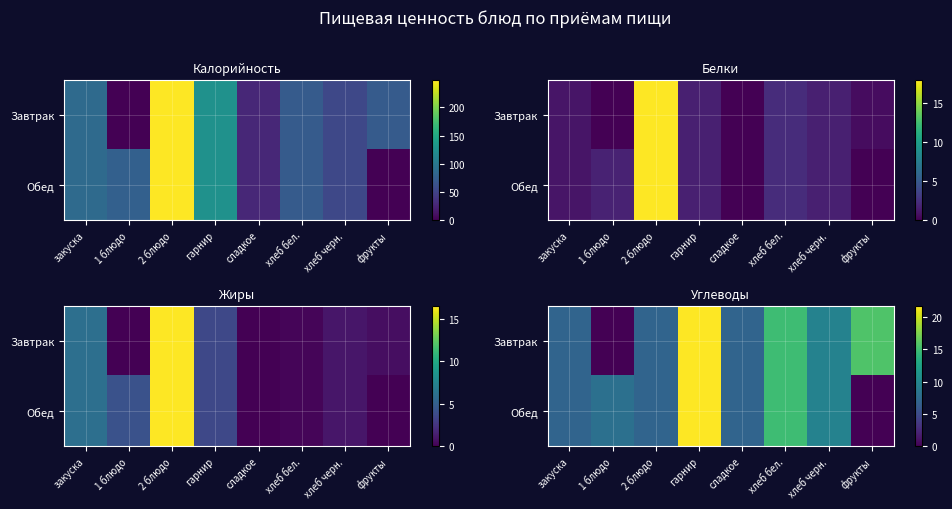

List the series in order of their overall mean, lowest first.

Обед, Завтрак